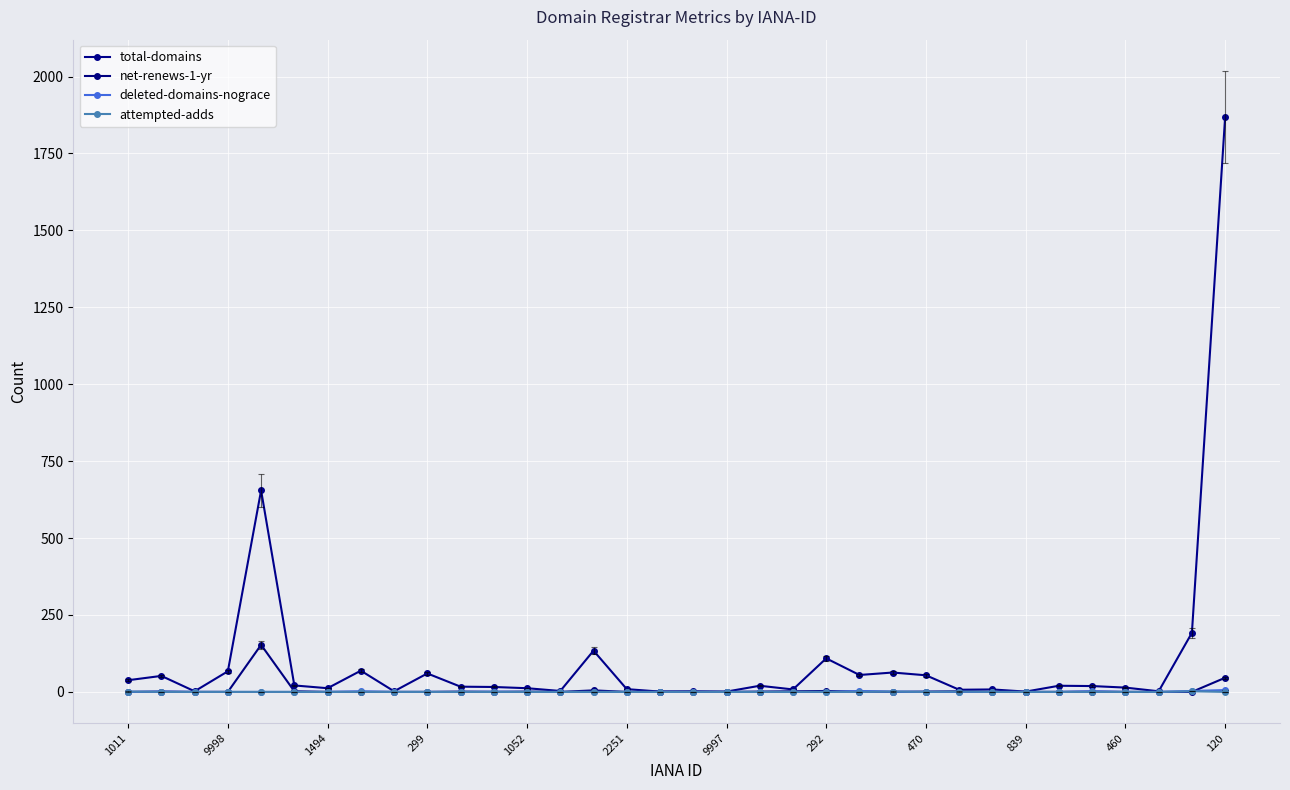

Is this an area chart (filled region under the line)?

No